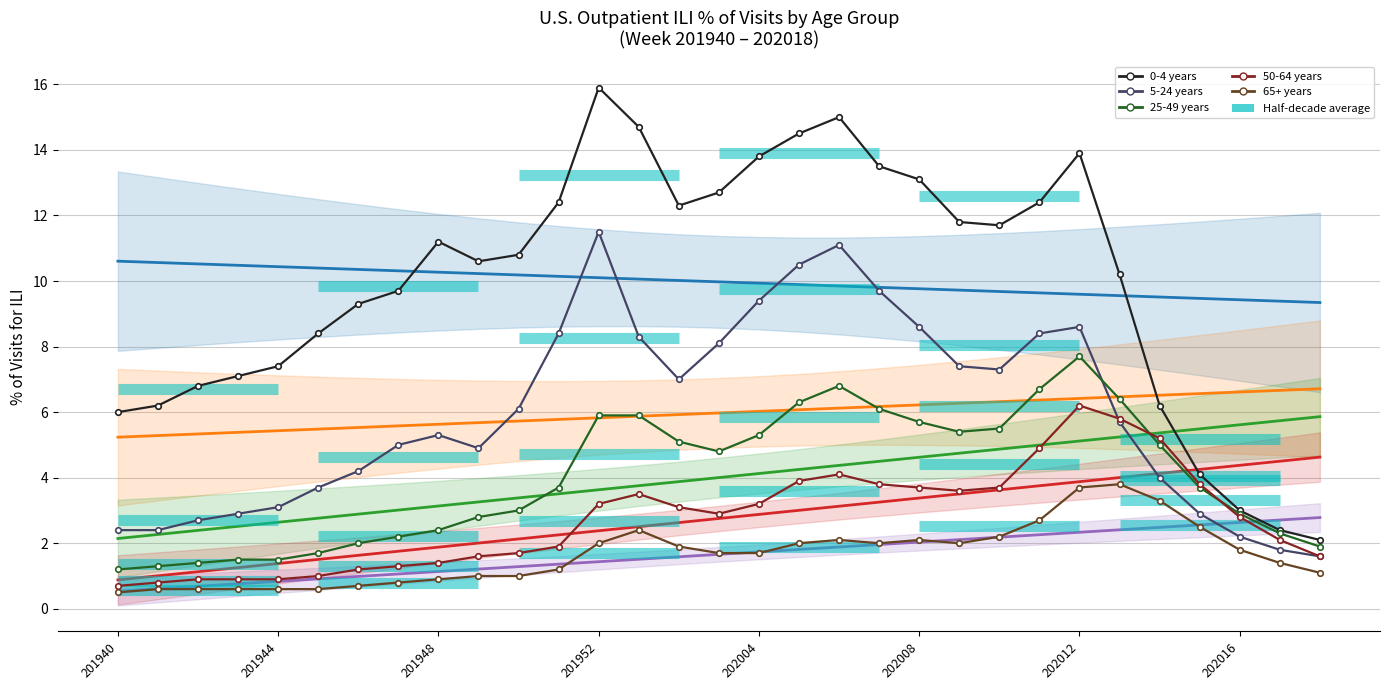

The 50-64 years series shows 1.8 at 202005. True or false?

False